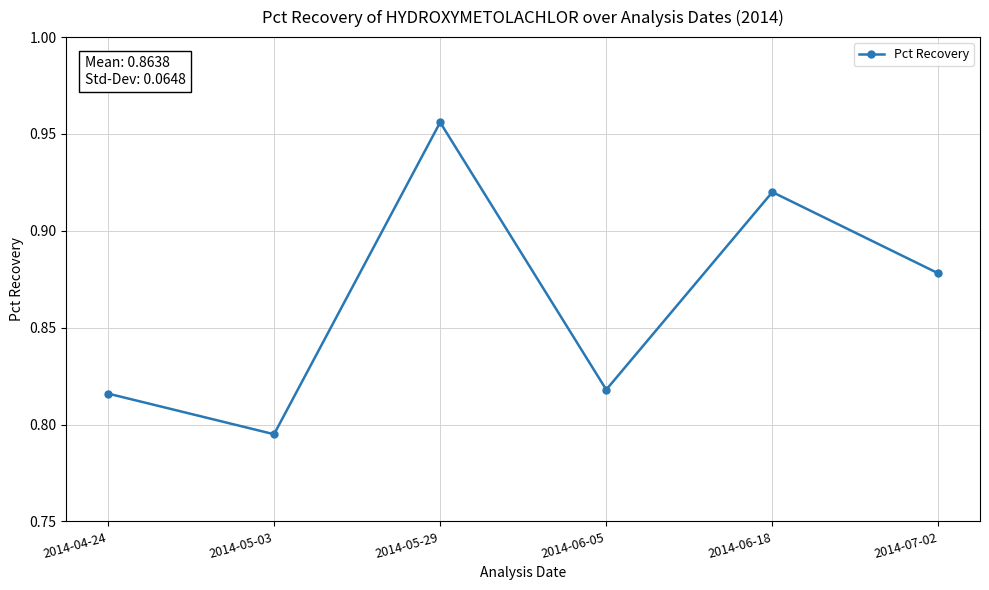

Count the values in the range 0 to 1.

6